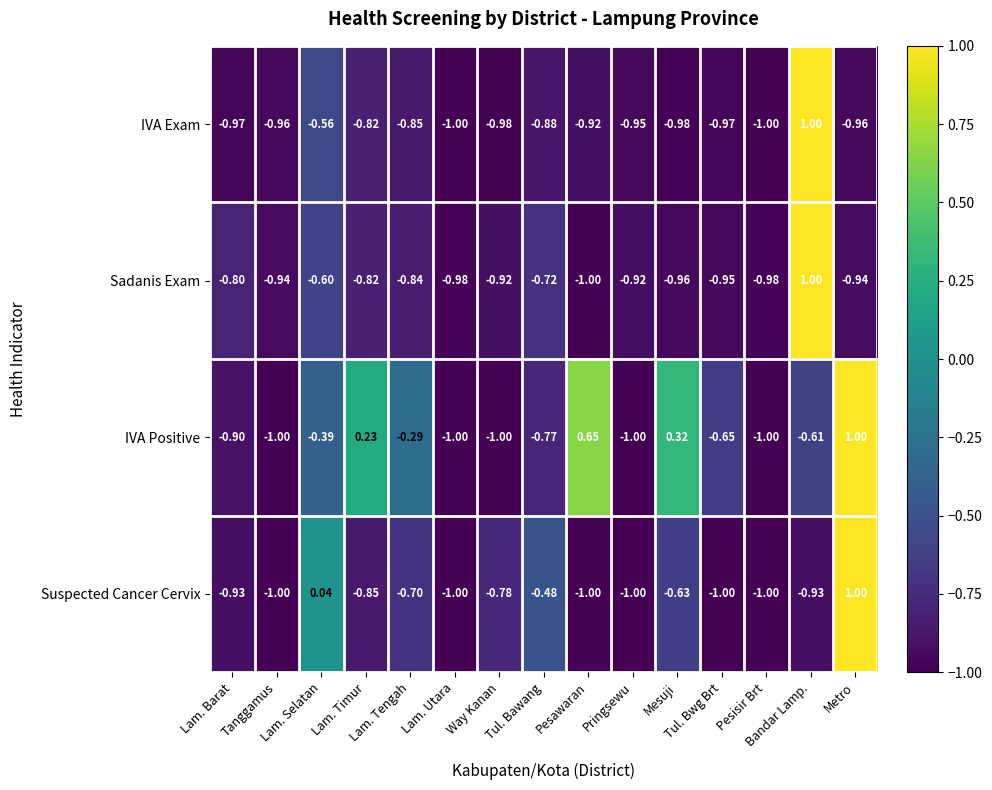

Which series has the largest total across all categories?

IVA Positive